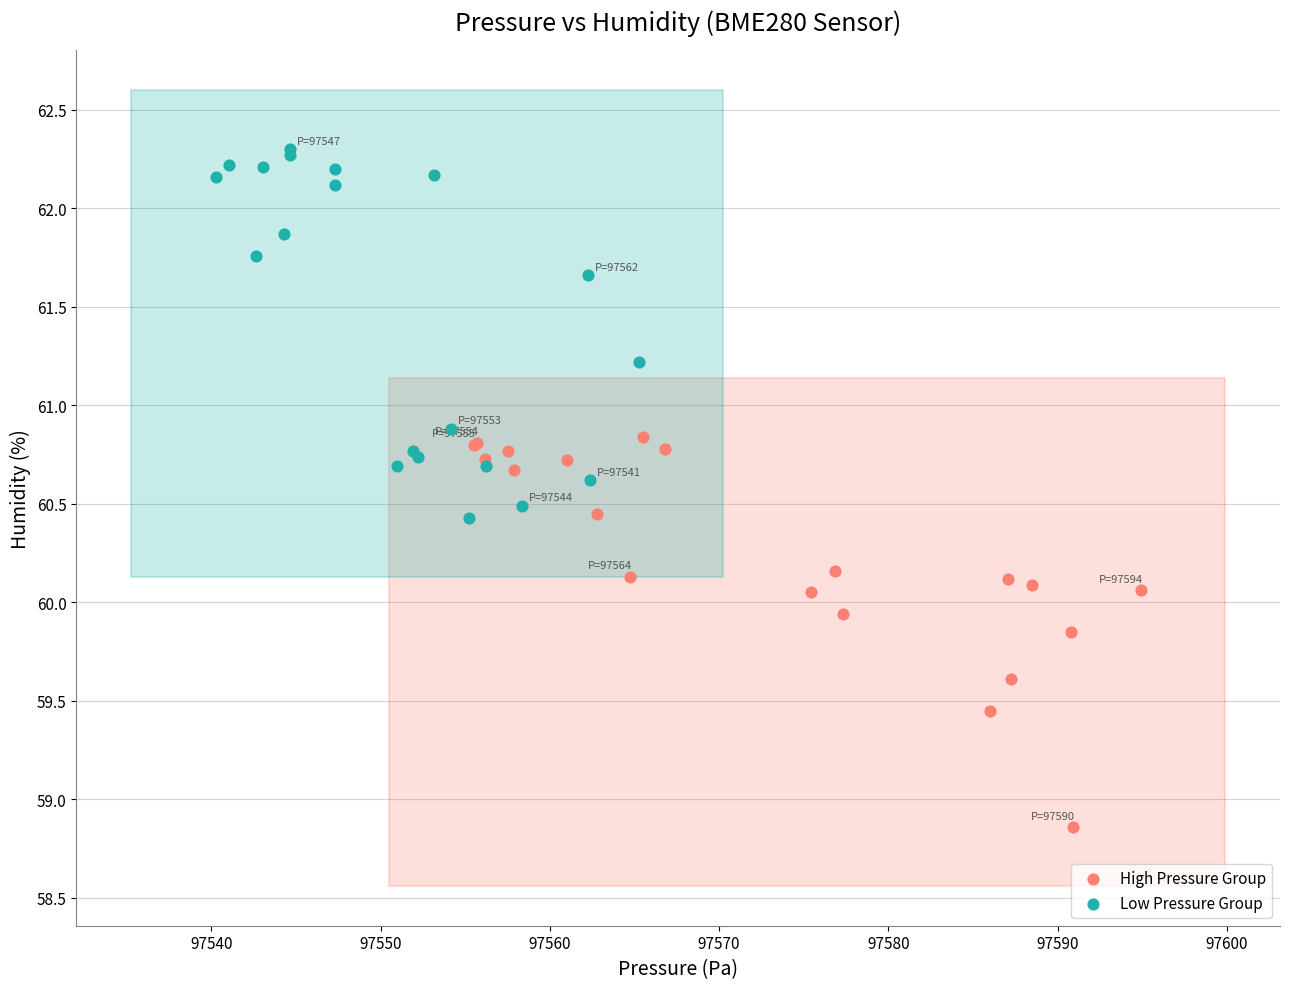

Which series reaches the maximum Y coordinate?

Low Pressure Group